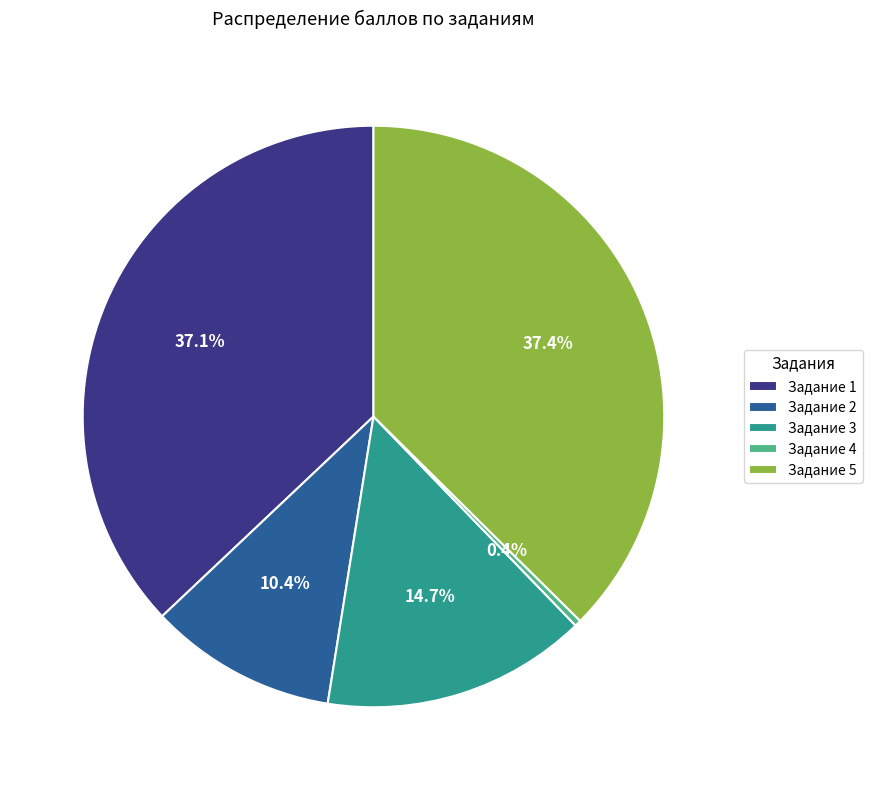

Does any single category account for the majority?

No